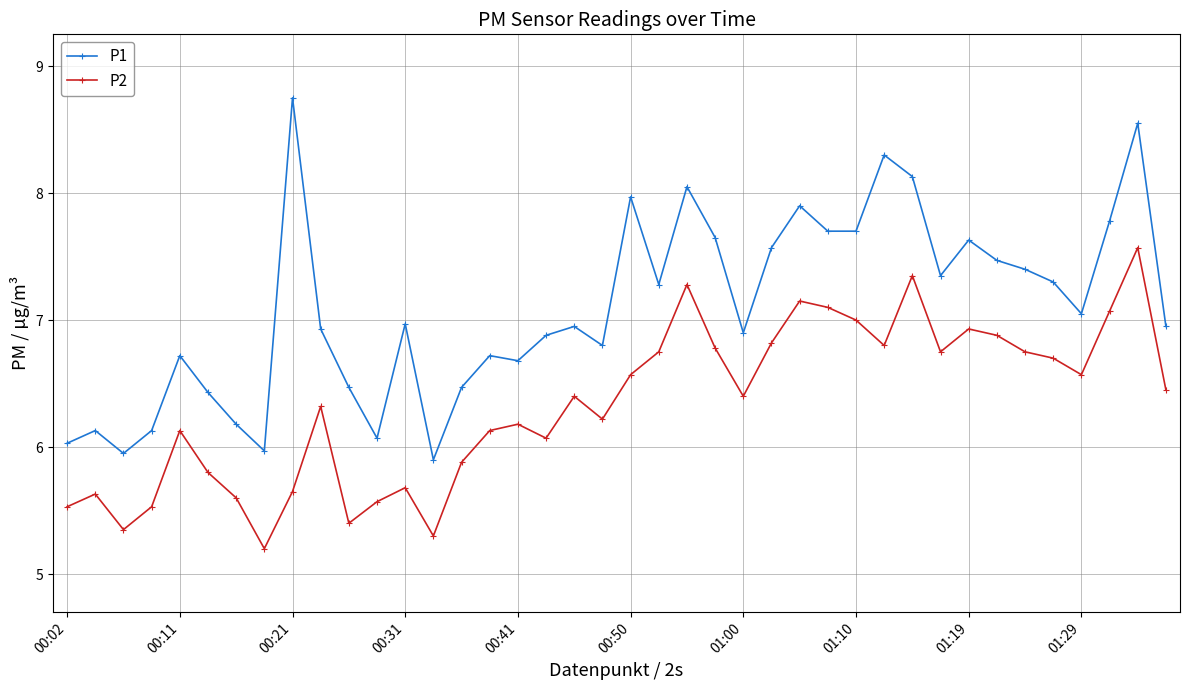

In P2, how many points are higher than both neighbors (excluding endpoints)?

11